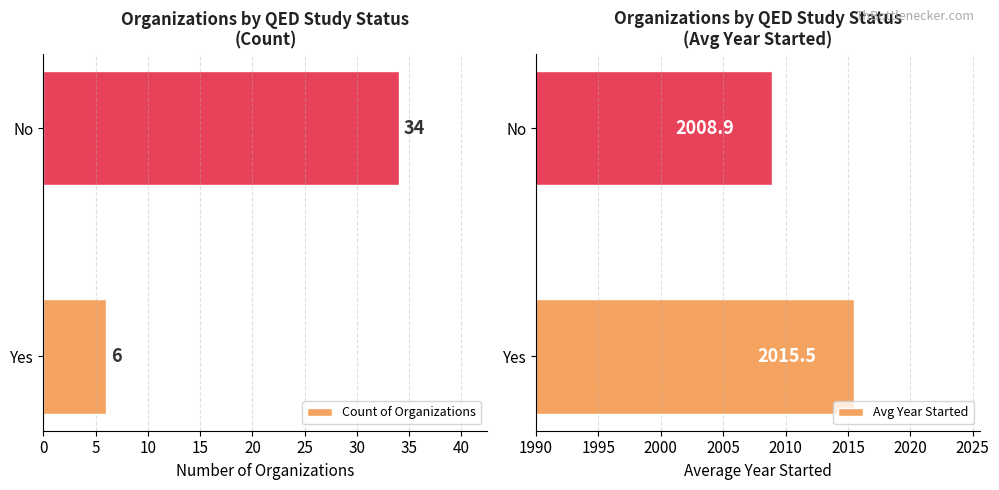

Rank the categories by Avg Year Started value from highest to lowest.

Yes, No